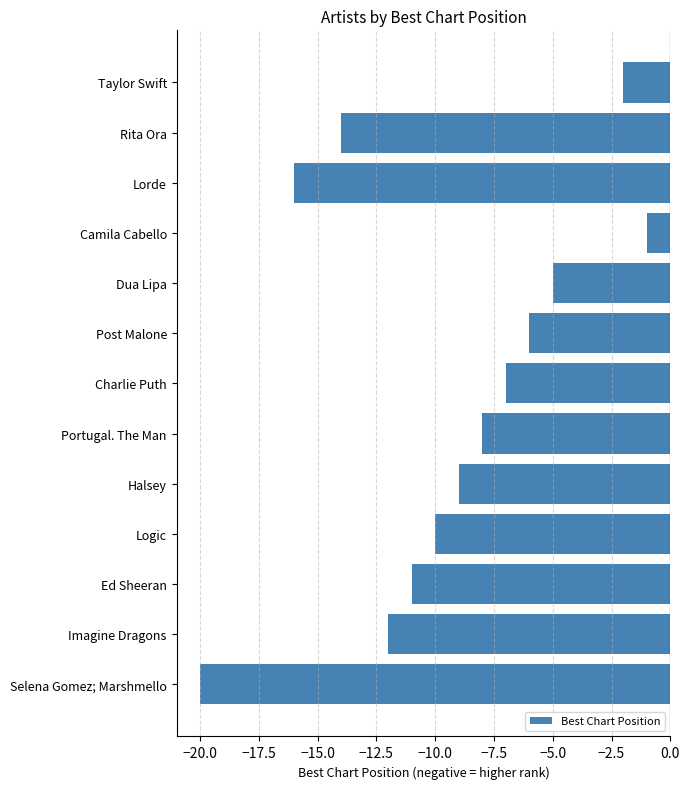

How many data points are above -9?

6